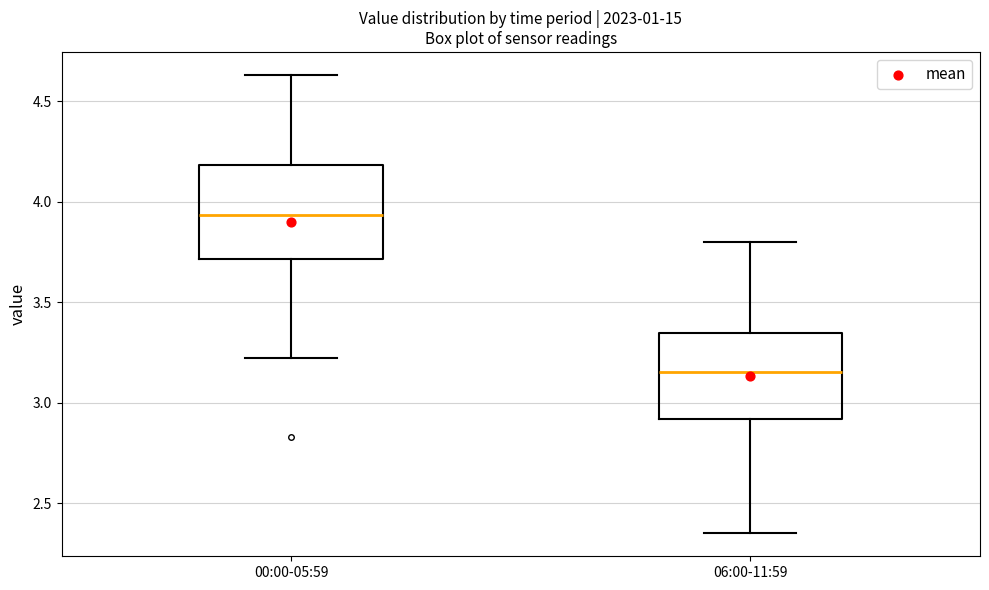

Reading left to right, transcribe this box plot: for each box, give where its median line is, the range the box spans, and where its two whiskers end, as read against the y-axis. The values are not printed on the chart, so give them approximately, as read against the axis.

00:00-05:59: median 3.95, box 3.70 to 4.20, whiskers 3.20 to 4.65
06:00-11:59: median 3.15, box 2.90 to 3.35, whiskers 2.35 to 3.80